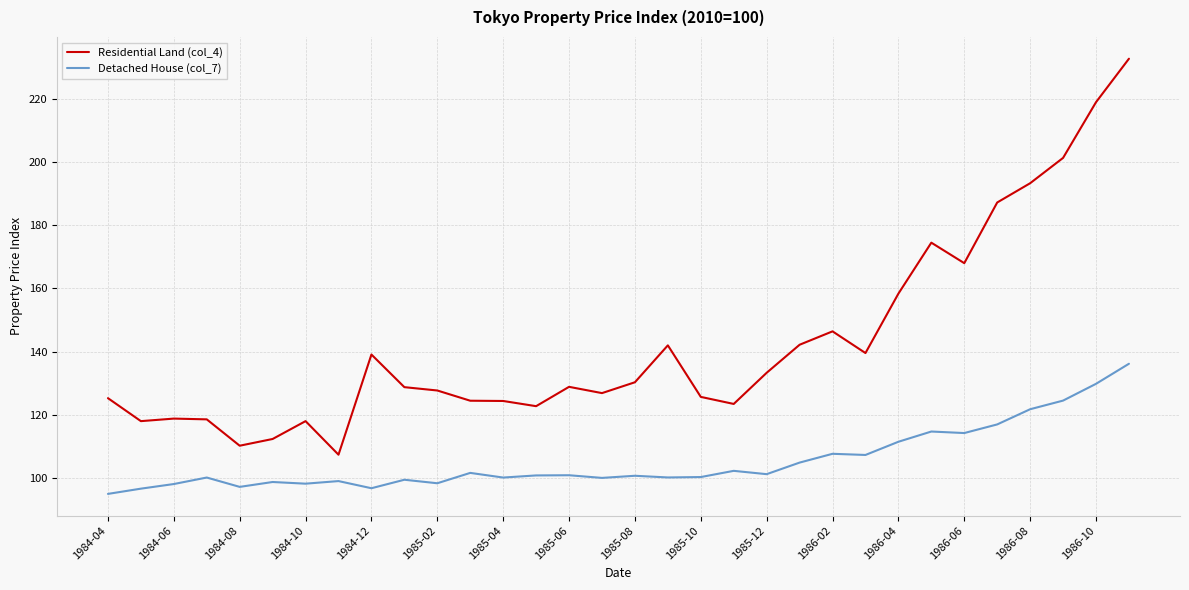

Which series has the largest total across all categories?

Residential Land (col_4)